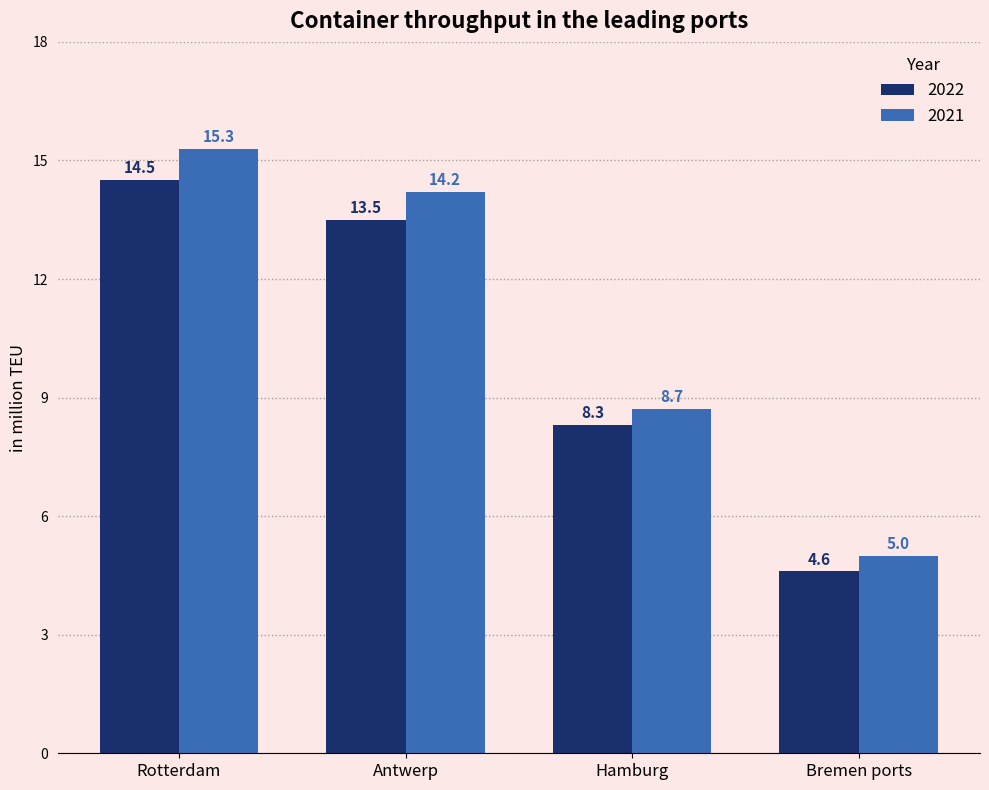

What is the label of the 3rd bar from the left?

Hamburg